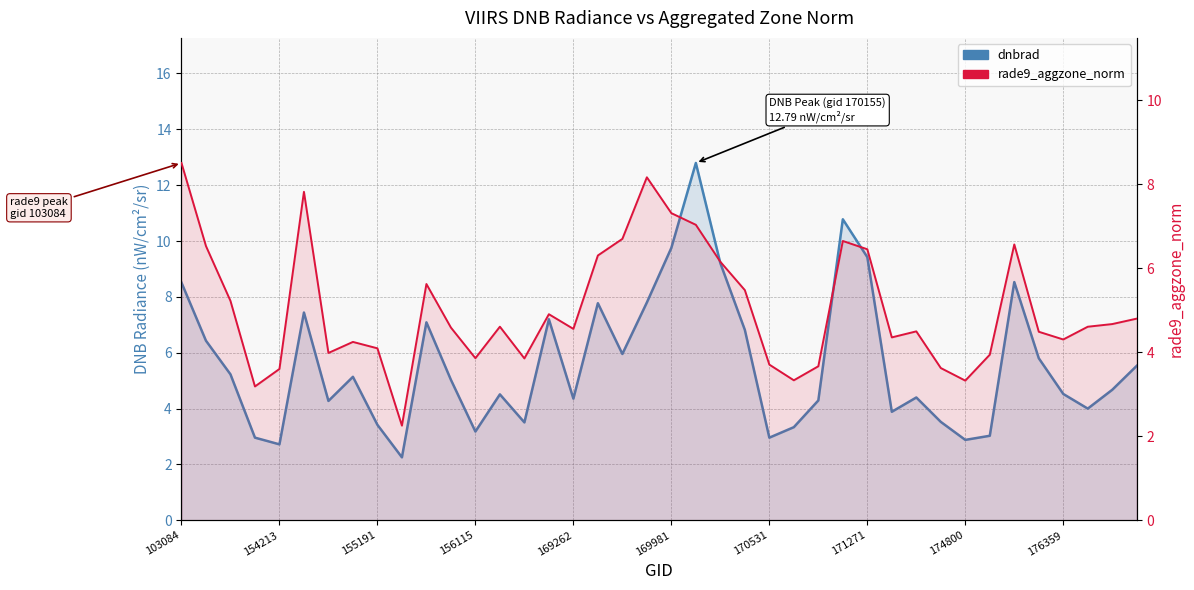

What is the difference between the maximum and minimum values in the rade9_aggzone_norm series?

6.3